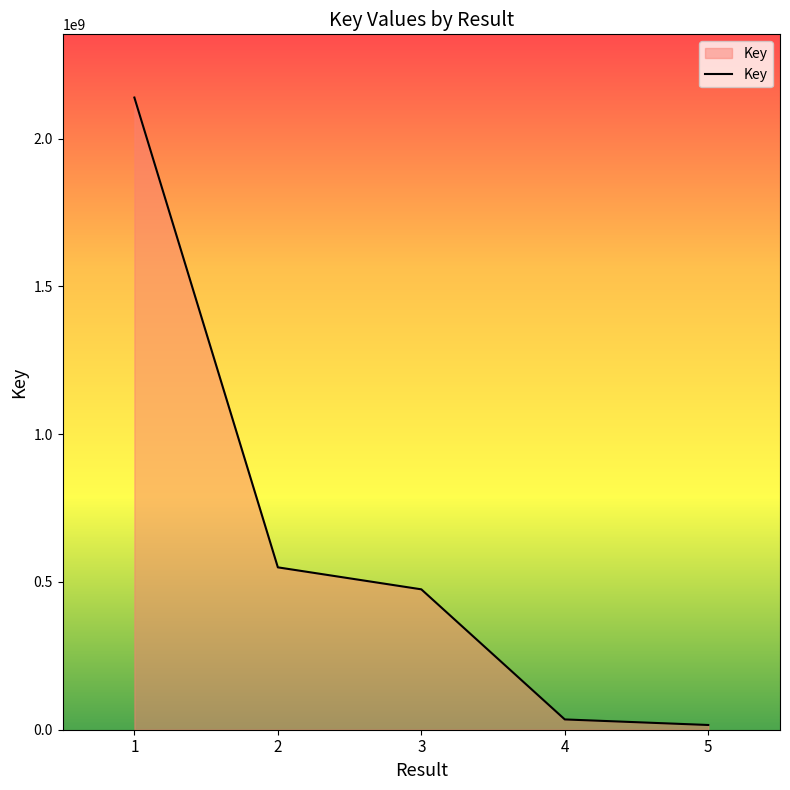

What is the minimum value shown in the chart?

16005022